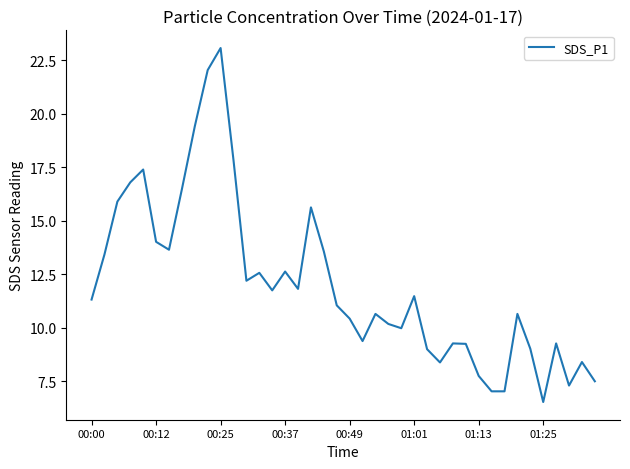

What is the minimum value shown in the chart?

6.5